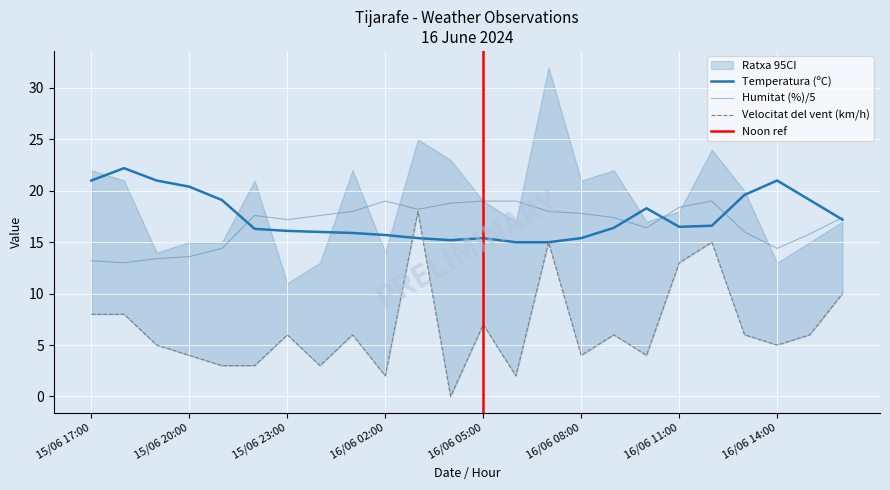

Reading left to right, transcribe all the data shown in this chart.

Temperatura (ºC): 21.0	22.2	21.0	20.4	19.1	16.3	16.1	16.0	15.9	15.7	15.4	15.2	15.4	15.0	15.0	15.4	16.4	18.3	16.5	16.6	19.6	21.0	19.1	17.2
Humitat (%): 13.2	13.0	13.4	13.6	14.4	17.6	17.2	17.6	18.0	19.0	18.2	18.8	19.0	19.0	18.0	17.8	17.4	16.4	18.4	19.0	16.0	14.4	15.8	17.4
Velocitat del vent (km/h): 8.0	8.0	5.0	4.0	3.0	3.0	6.0	3.0	6.0	2.0	18.0	0.0	7.0	2.0	15.0	4.0	6.0	4.0	13.0	15.0	6.0	5.0	6.0	10.0